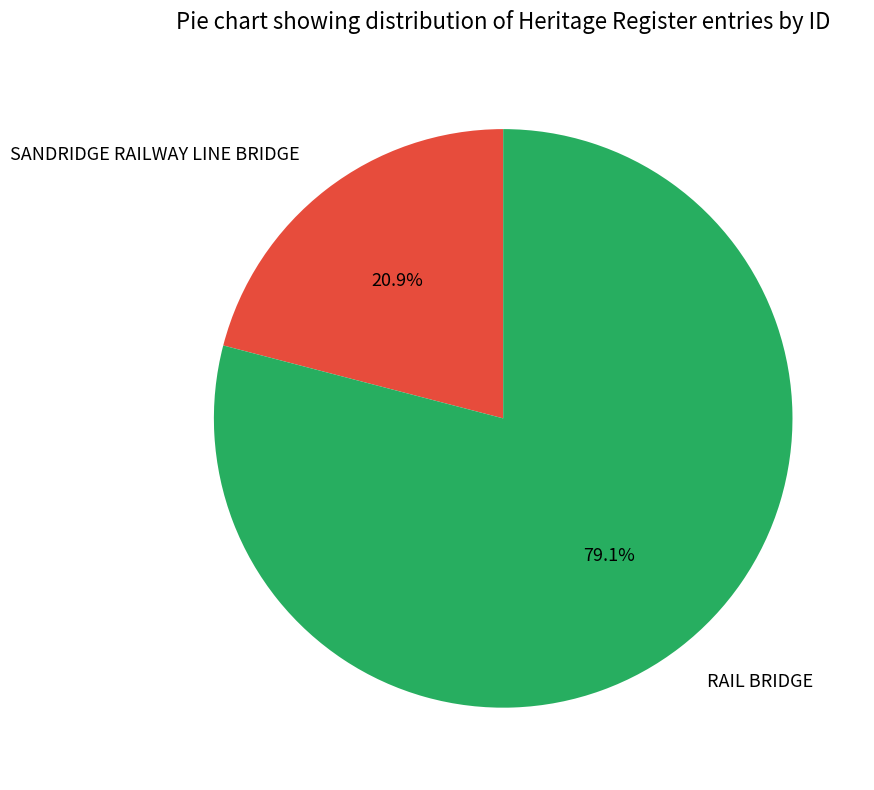

Is there any slice that represents more than half of the pie?

Yes